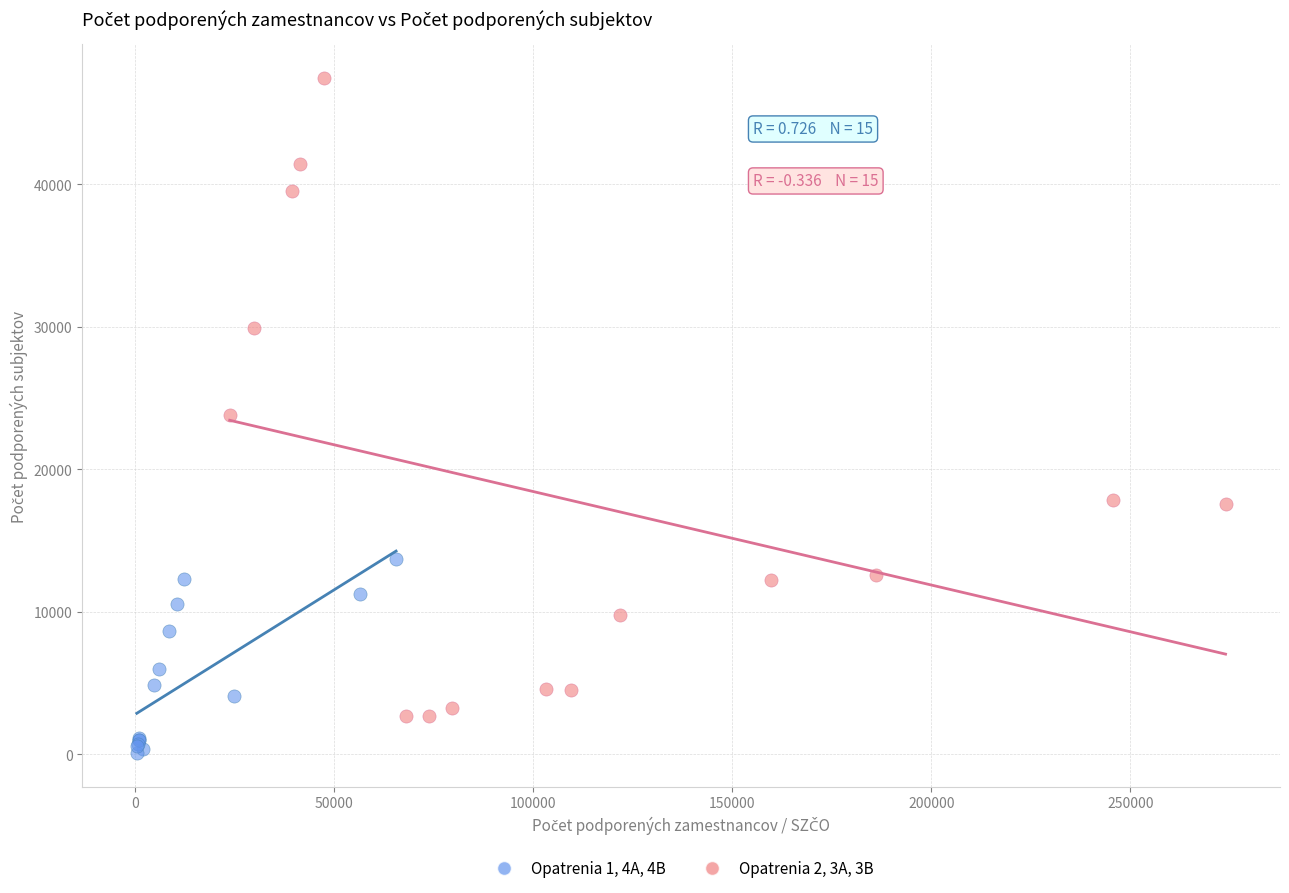

Which series has the widest spread of Y values?

Opatrenia 2, 3A, 3B